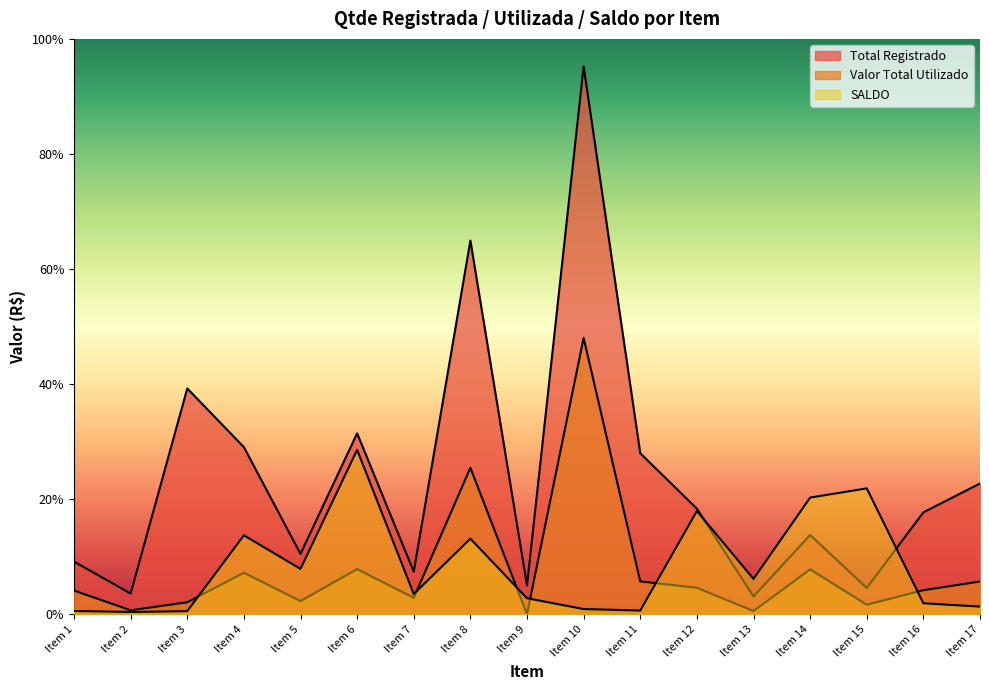

Does the chart display data point markers on the line(s)?

No